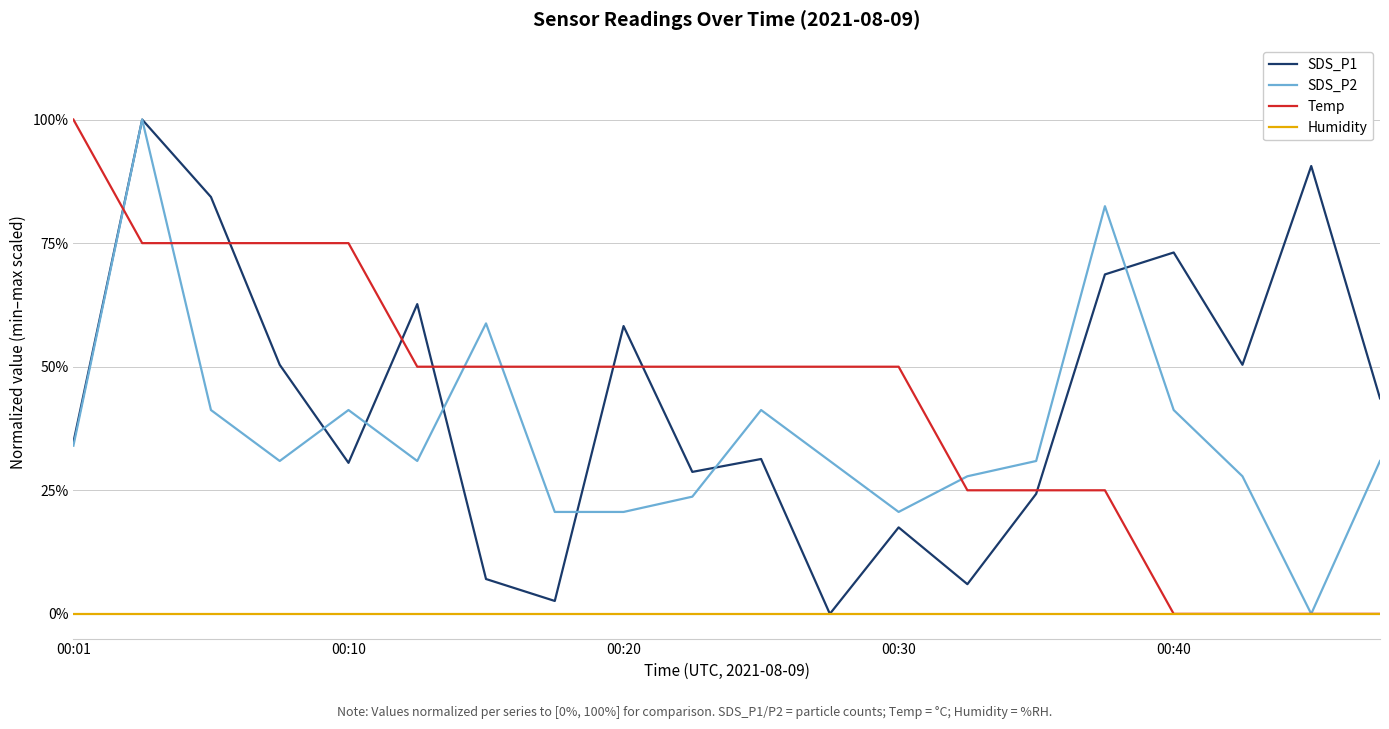

Is this an area chart (filled region under the line)?

No